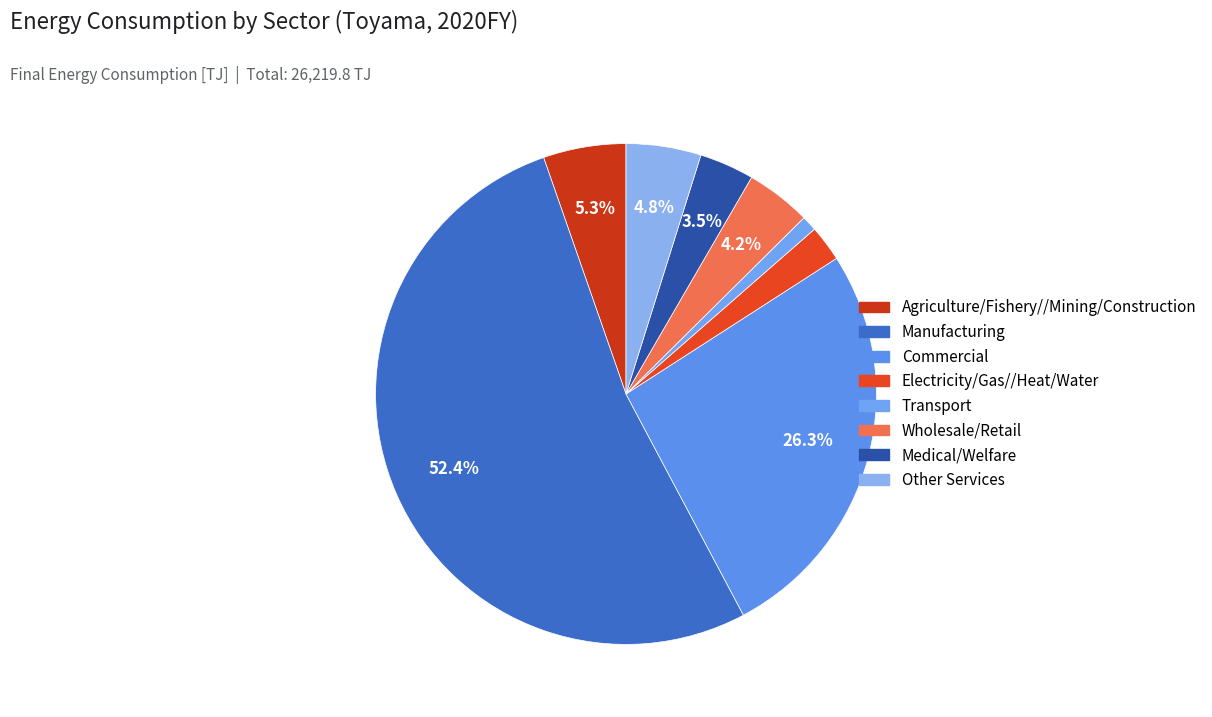

How many slices are in this pie chart?

8